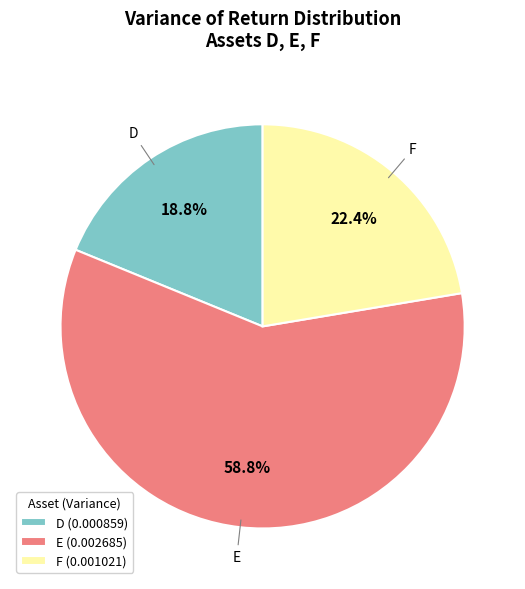

Is D the majority of the pie?

No